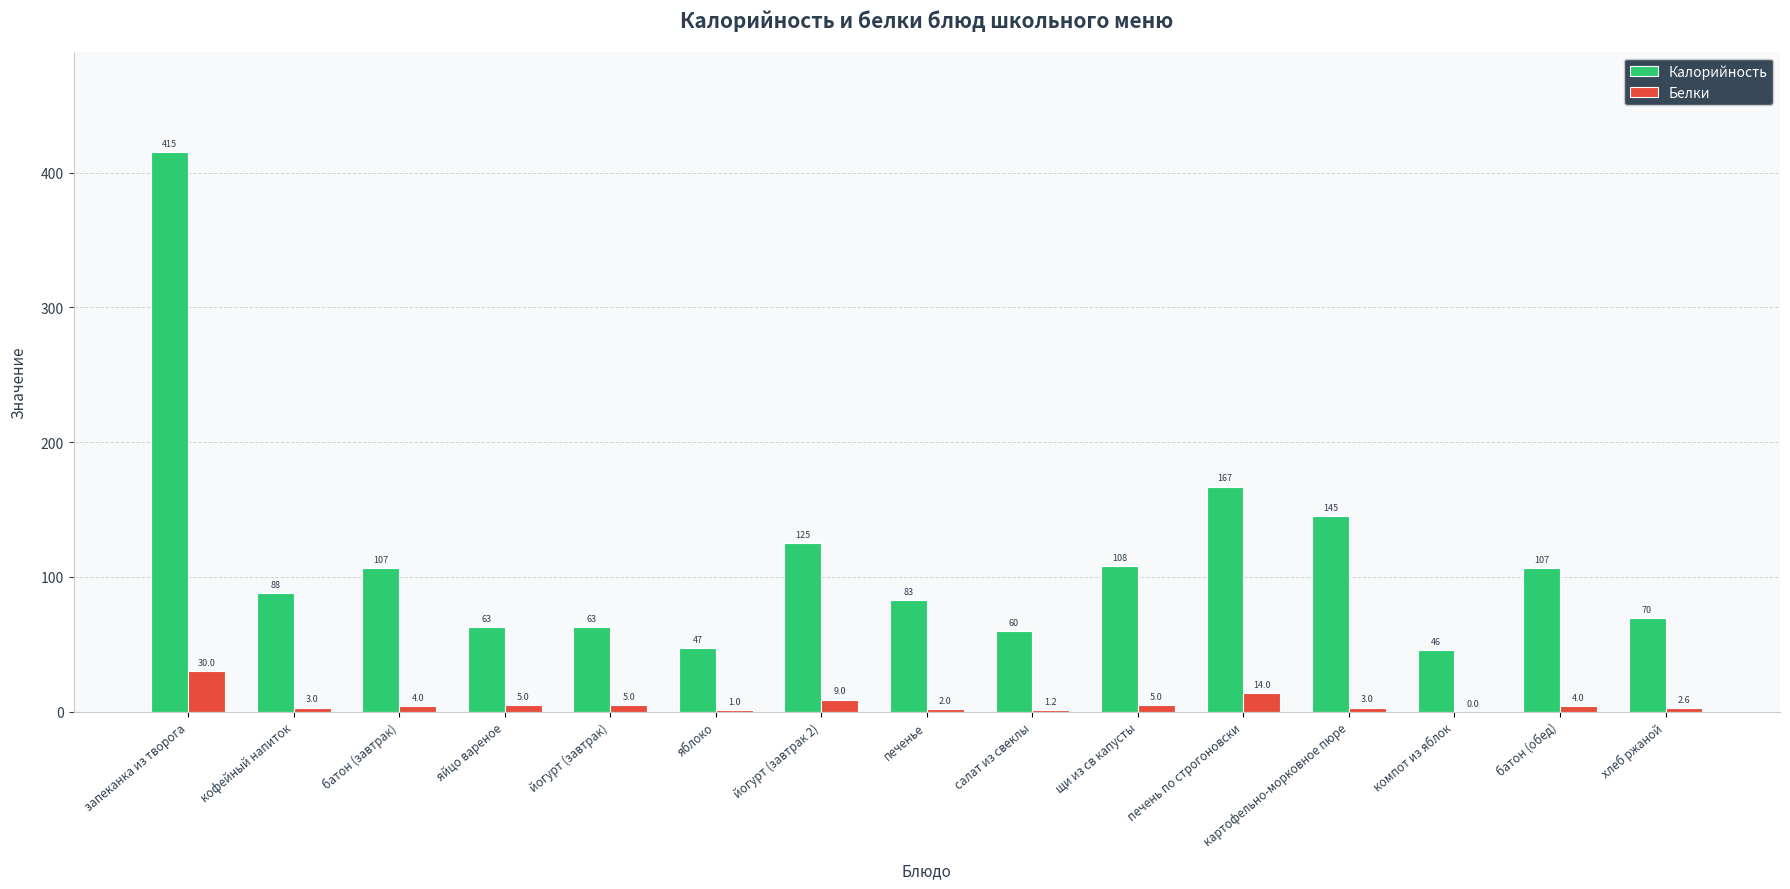

Reading left to right, transcribe all the data shown in this chart.

Калорийность: запеканка из творога=415.0	кофейный напиток=88.0	батон (завтрак)=106.8	яйцо вареное=63.0	йогурт (завтрак)=63.0	яблоко=47.0	йогурт (завтрак 2)=125.0	печенье=83.0	салат из свеклы=60.0	щи из св капусты=108.0	печень по строгоновски=167.0	картофельно-морковное пюре=145.0	компот из яблок=46.0	батон (обед)=106.8	хлеб ржаной=69.7
Белки: запеканка из творога=30.0	кофейный напиток=3.0	батон (завтрак)=4.0	яйцо вареное=5.0	йогурт (завтрак)=5.0	яблоко=1.0	йогурт (завтрак 2)=9.0	печенье=2.0	салат из свеклы=1.2	щи из св капусты=5.0	печень по строгоновски=14.0	картофельно-морковное пюре=3.0	компот из яблок=0.0	батон (обед)=4.0	хлеб ржаной=2.6